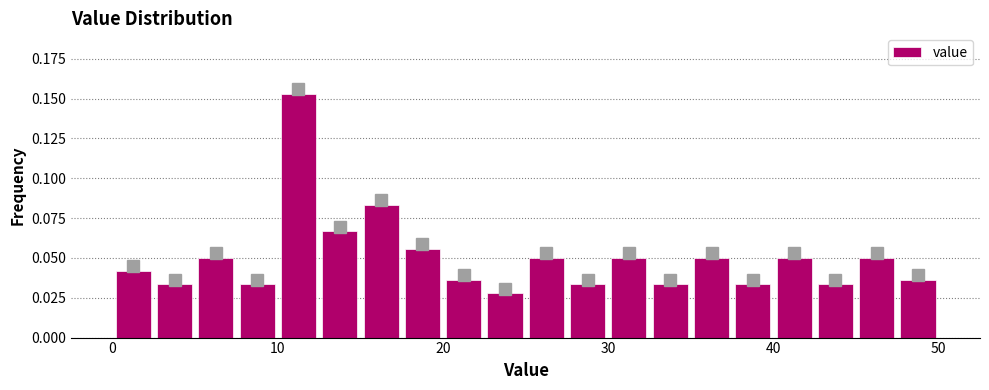

Read against the x-axis, roughly where is the centre of the tallest bar?

11